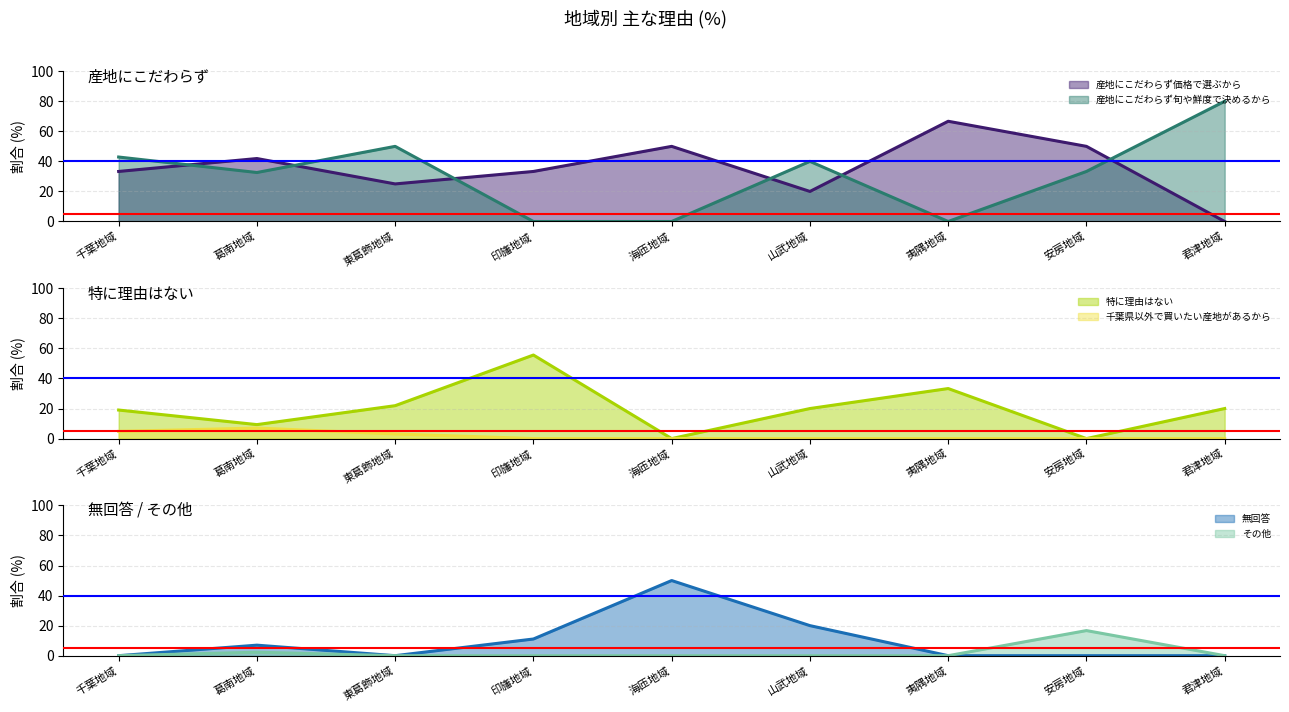

What is the value of the 特に理由はない point at the 7th from the left?

33.3